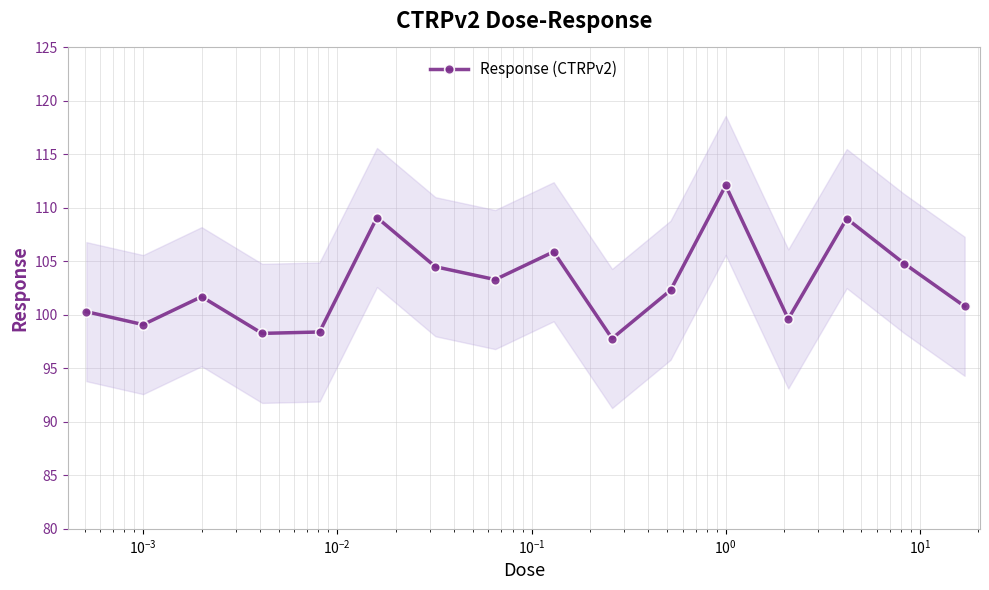

How many data points are less than 102?

8